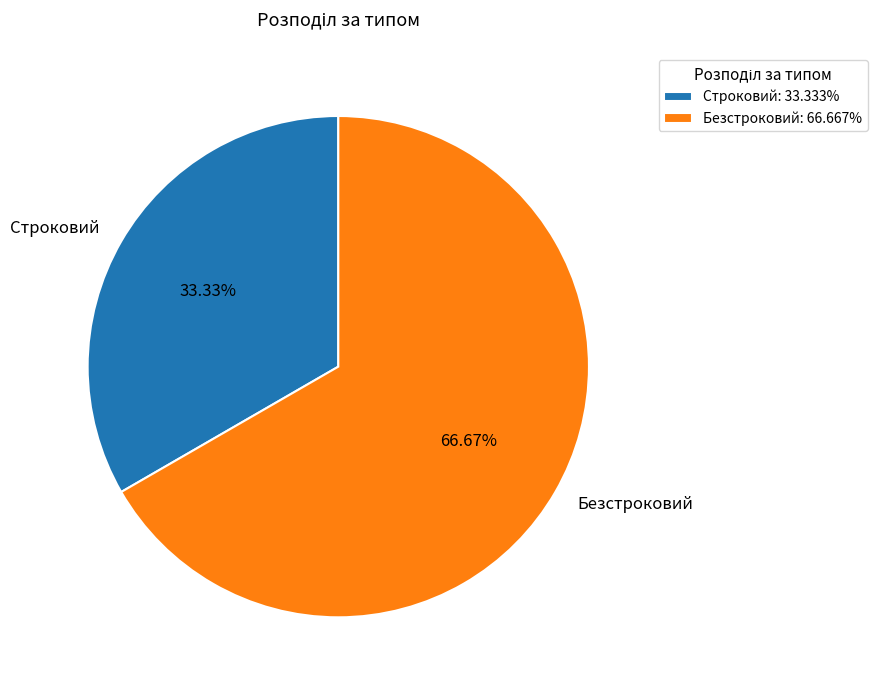

Count the number of slices in the pie.

2